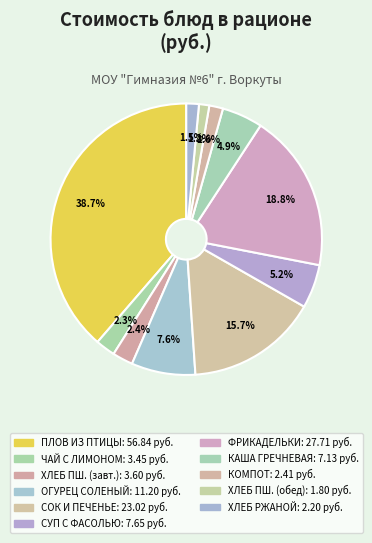

Which slice is the largest?

ПЛОВ ИЗ ПТИЦЫ